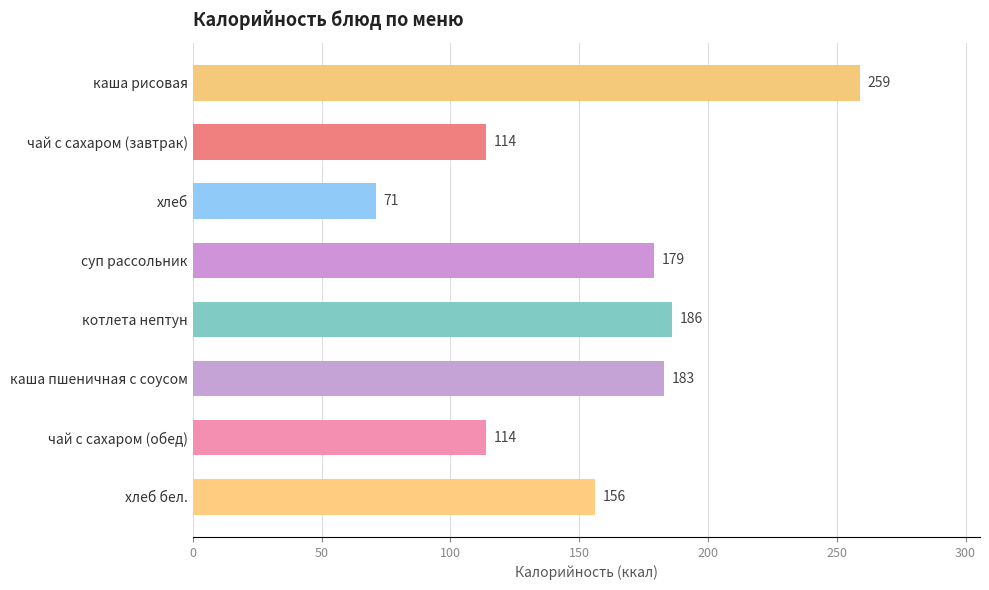

What is the label of the 5th bar from the bottom?

суп рассольник